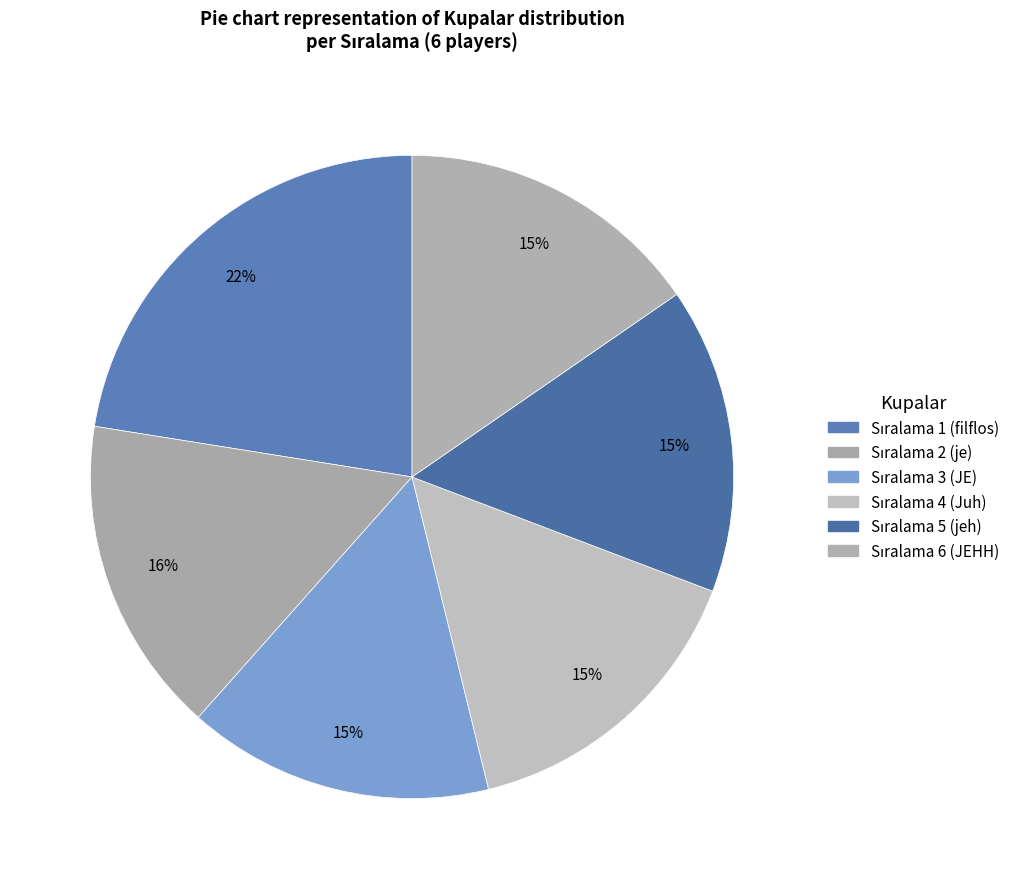

What is the largest slice in the pie chart?

1